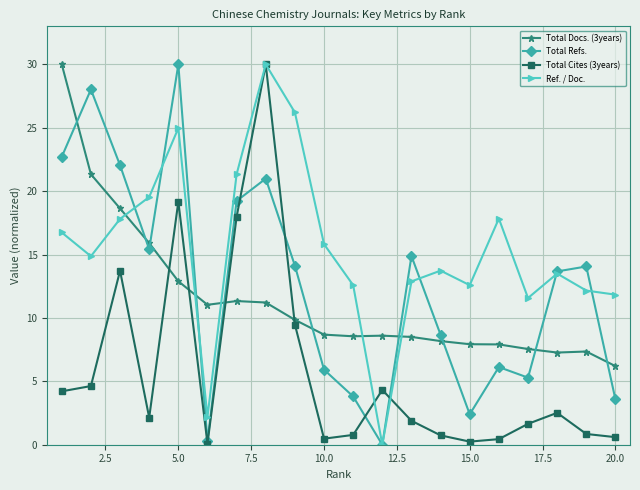

In Total Docs. (3years), how many points are lower than both neighbors (excluding endpoints)?

3